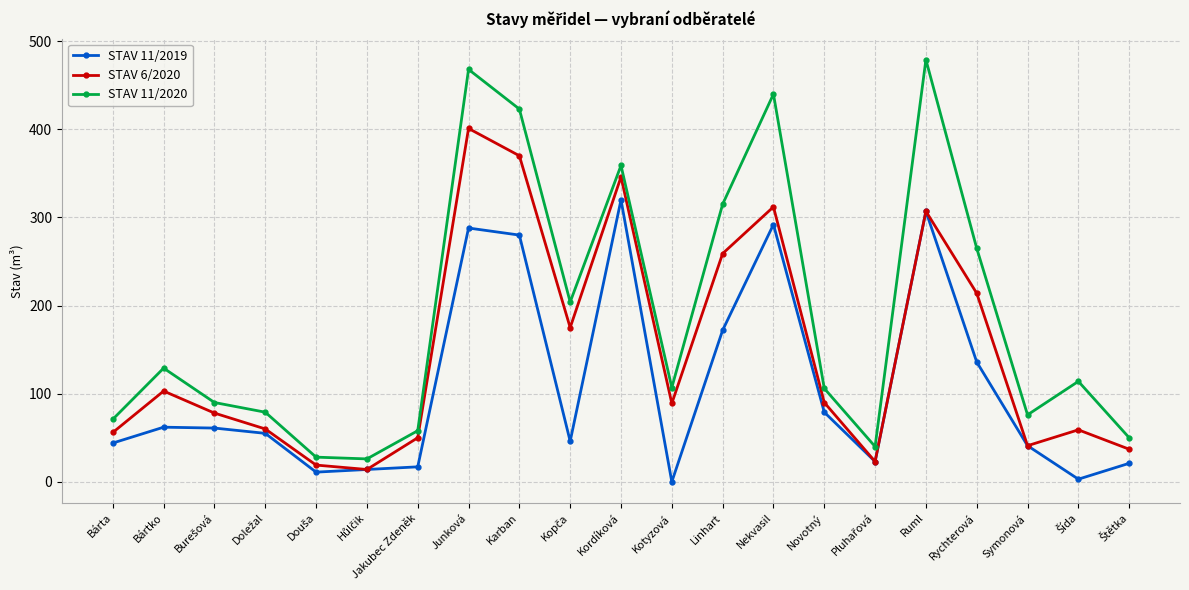

True or false: STAV 6/2020 has a value of 19 at Kotyzová.

False